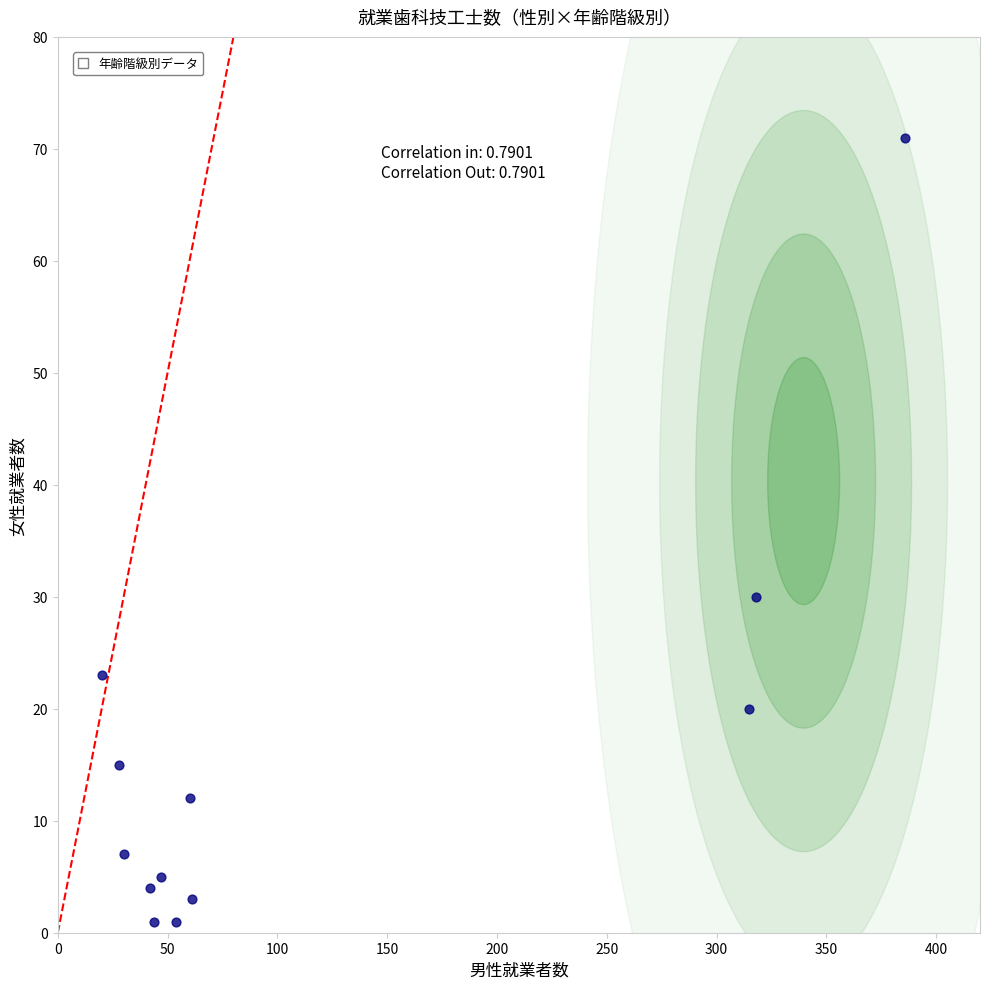

What Y value in the scatter plot is closest to 36?

30